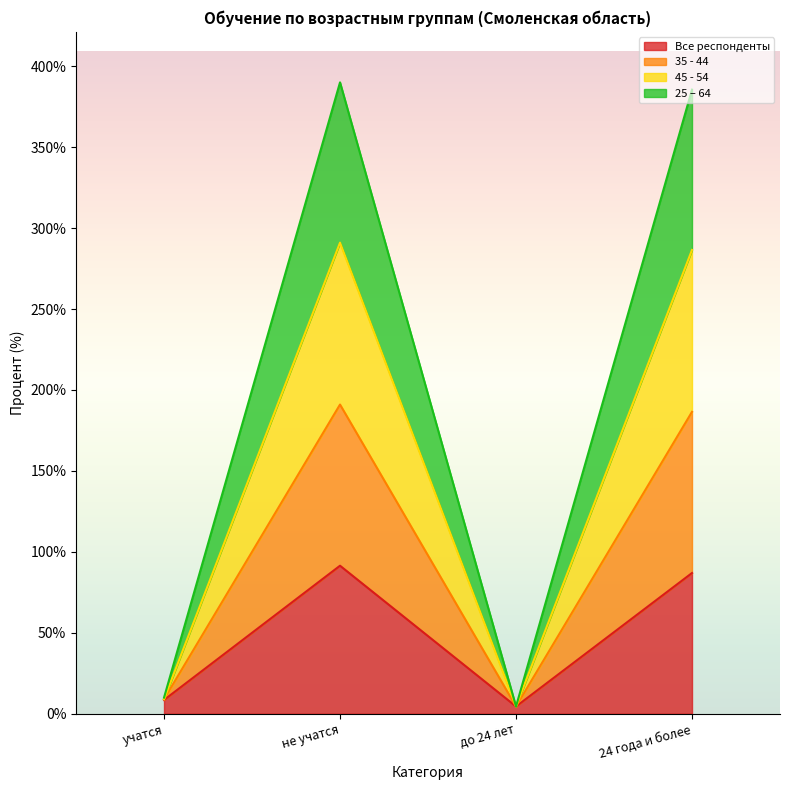

Which series has the largest range (max minus min)?

35 - 44